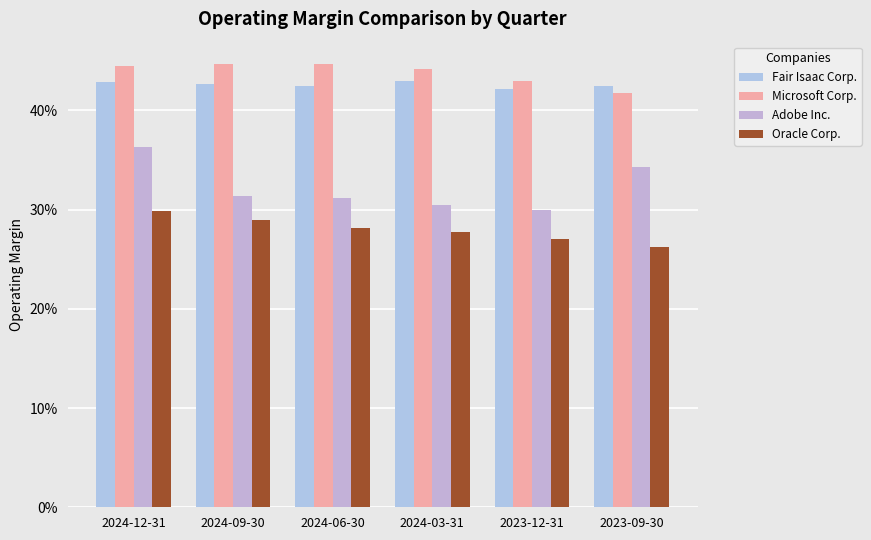

Reading left to right, list all the values displayed in this chart.

Fair Isaac Corp.: 0.4	0.4	0.4	0.4	0.4	0.4
Microsoft Corp.: 0.4	0.4	0.4	0.4	0.4	0.4
Adobe Inc.: 0.4	0.3	0.3	0.3	0.3	0.3
Oracle Corp.: 0.3	0.3	0.3	0.3	0.3	0.3